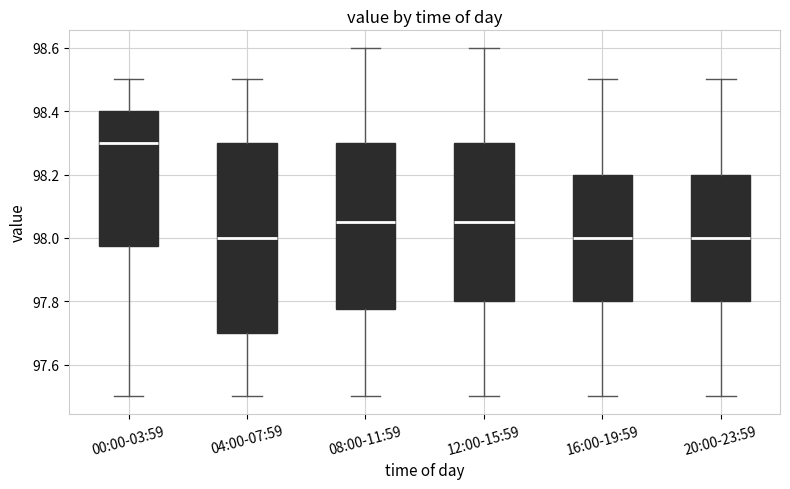

Which box is the tallest, from its lower edge to its upper edge?

04:00-07:59